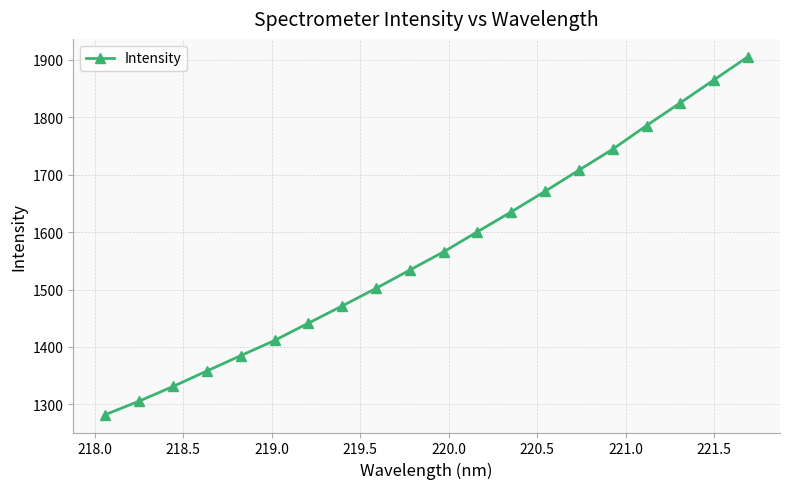

True or false: the data has more than 1 interior local peaks.

False